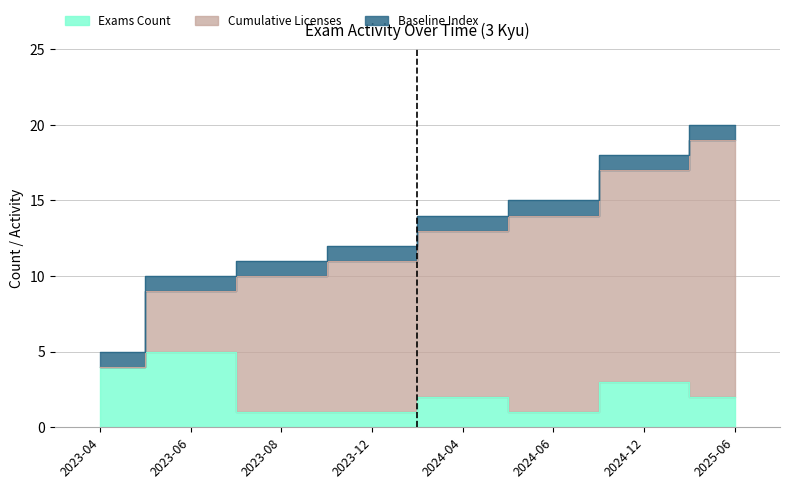

Which series has the largest total across all categories?

Cumulative Licenses